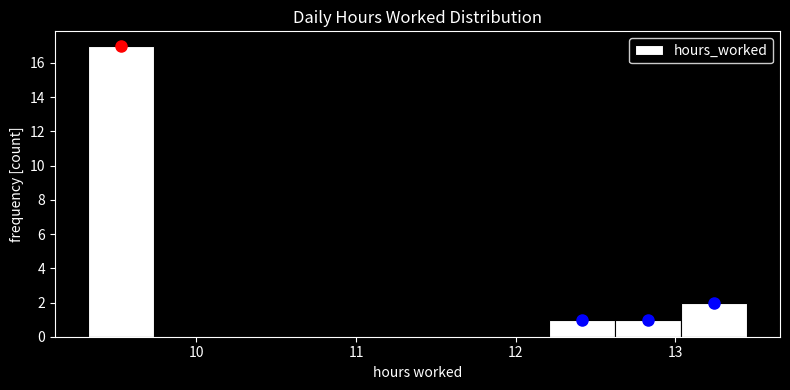

What is the height of the bar covering 12.2 to 12.6 on the x-axis? Neither the bar edges nor the heights are printed on the chart, so give them approximately, as read against the axes.

1